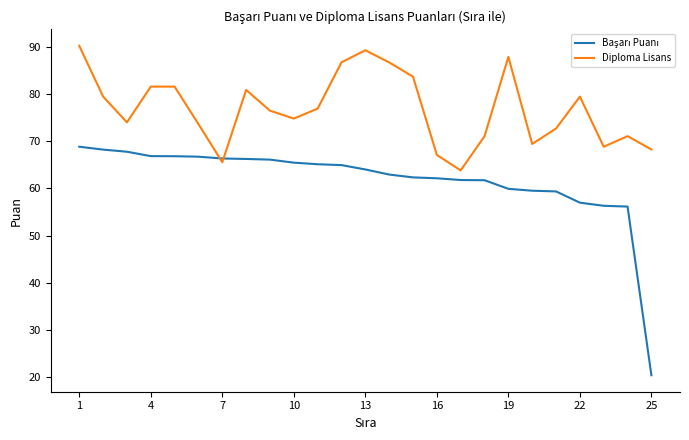

True or false: Diploma Lisans has more than 0 points higher than both neighbors.

True